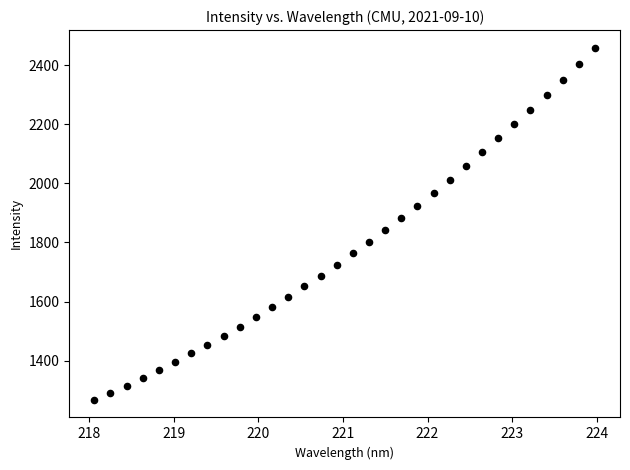

What is the range of Y values (max minus min)?

1191.0